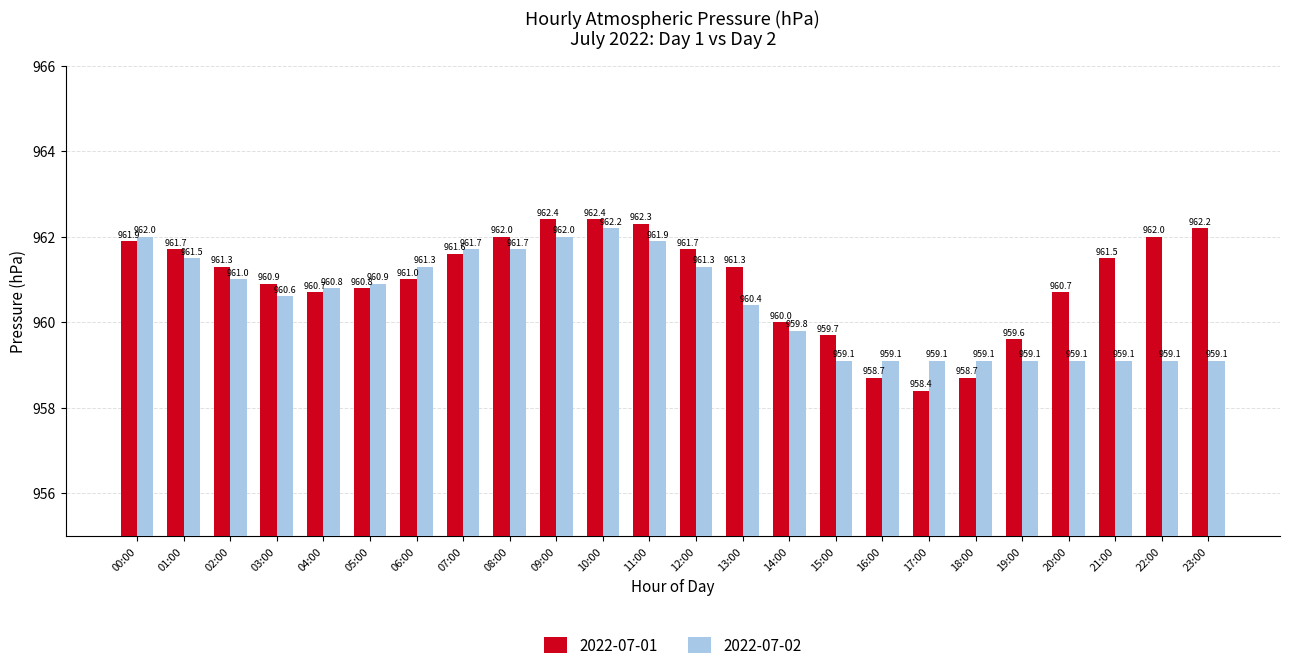

The 2022-07-01 series shows 961.3 at 02:00. True or false?

True